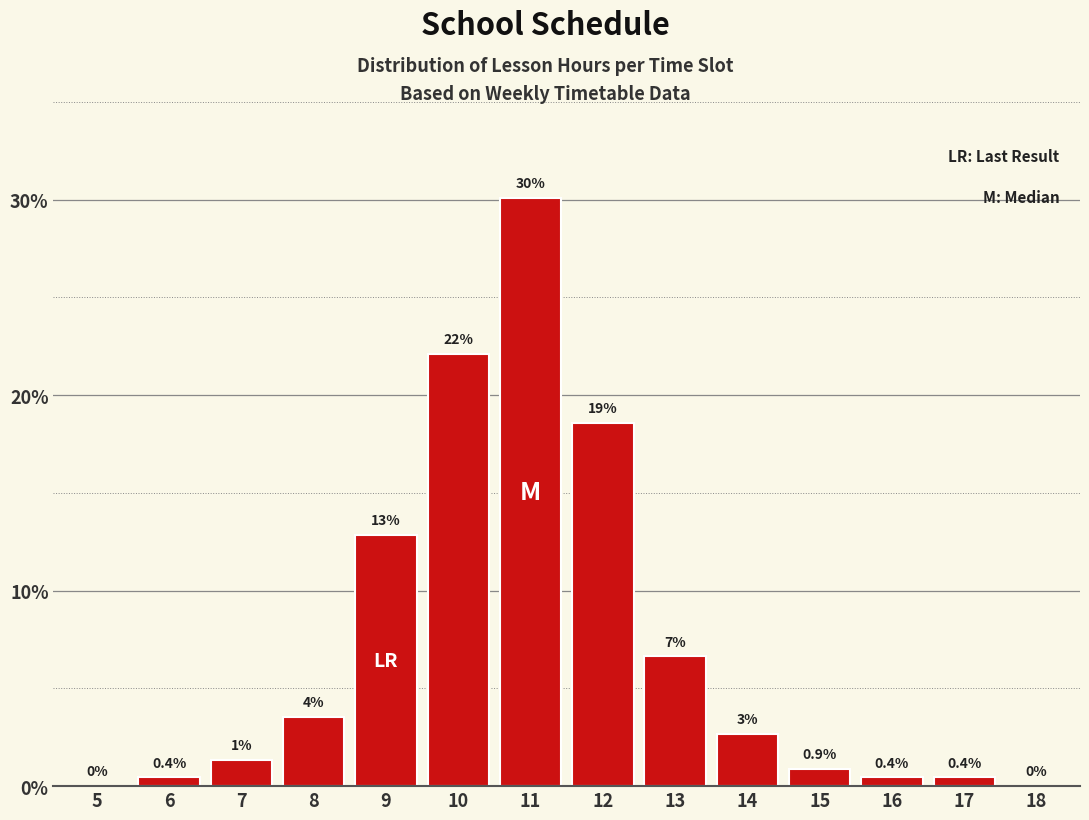

Between 13 and 8, which is larger?

13